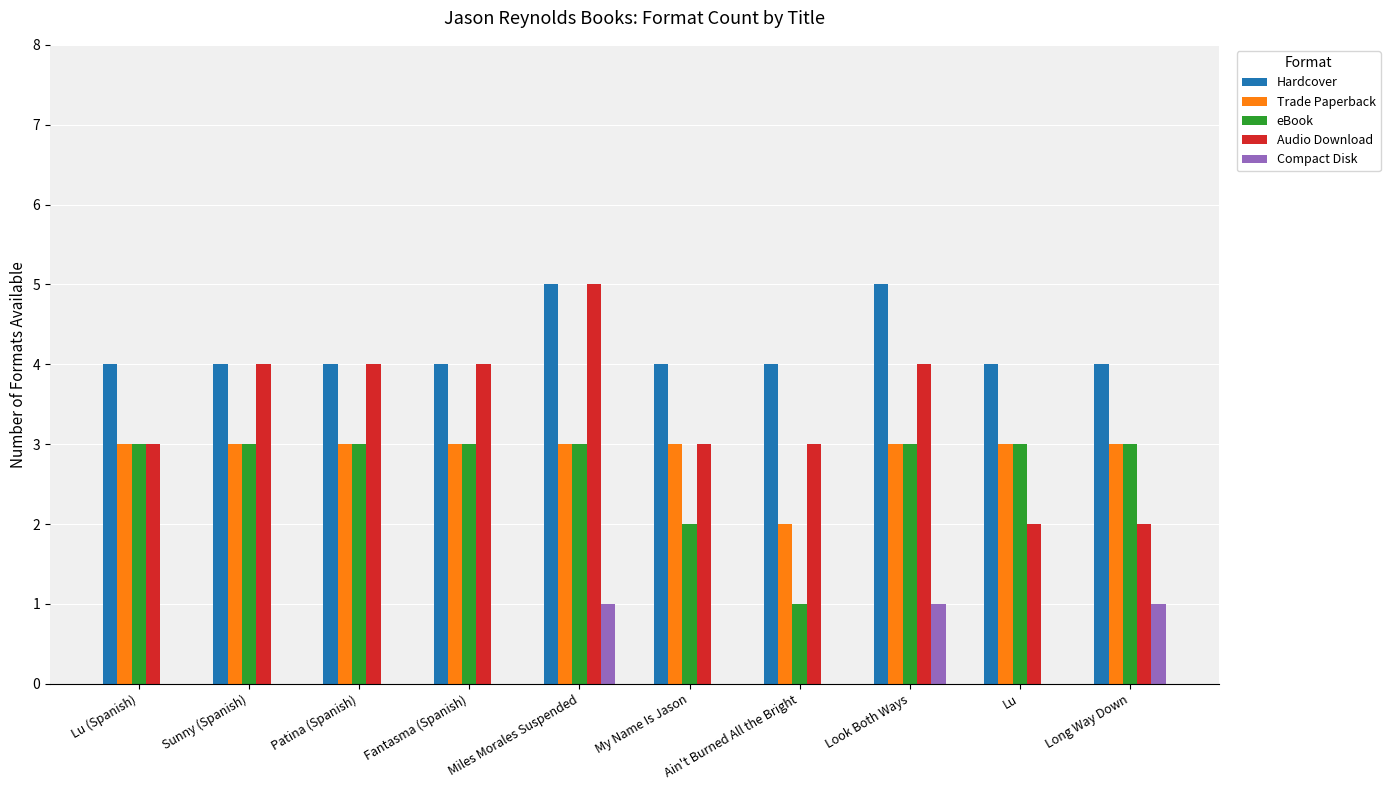

Reading left to right, extract all data points from this chart.

Hardcover: 4	4	4	4	5	4	4	5	4	4
Trade Paperback: 3	3	3	3	3	3	2	3	3	3
eBook: 3	3	3	3	3	2	1	3	3	3
Audio Download: 3	4	4	4	5	3	3	4	2	2
Compact Disk: 0	0	0	0	1	0	0	1	0	1